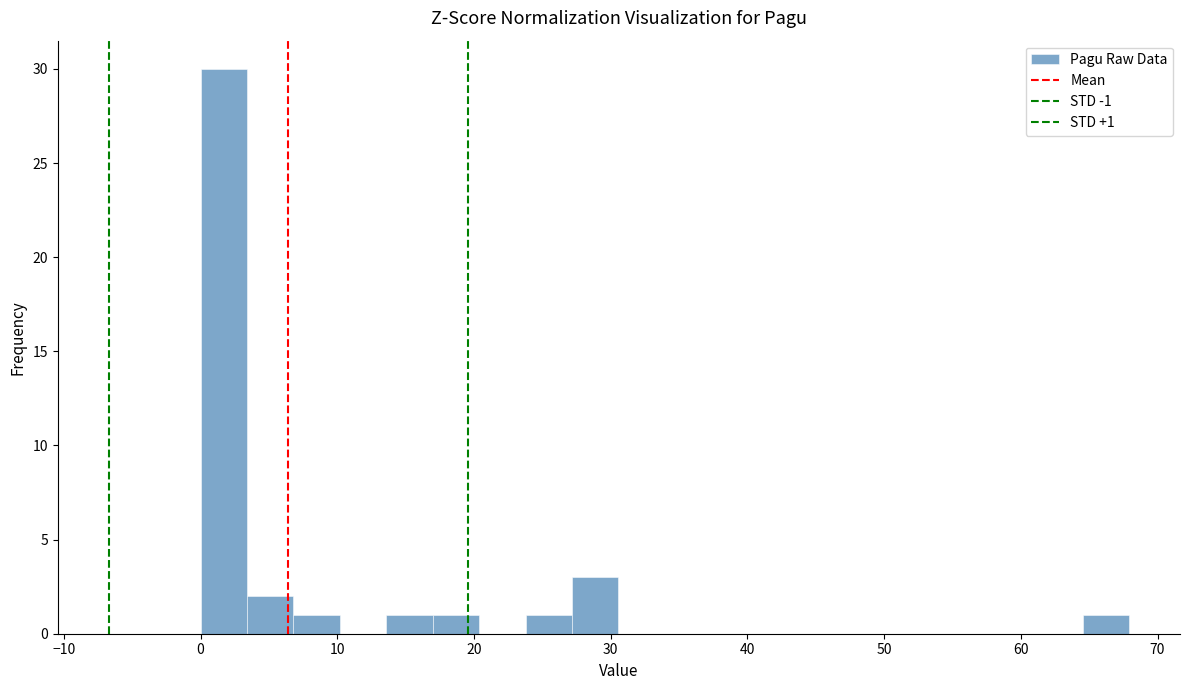

Read against the x-axis, roughly where is the centre of the tallest bar?

2